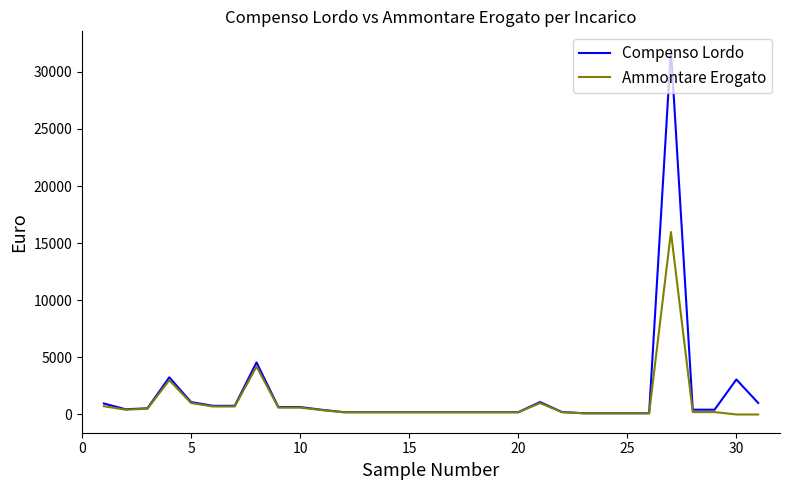

List the series in order of their overall mean, highest first.

Compenso Lordo, Ammontare Erogato